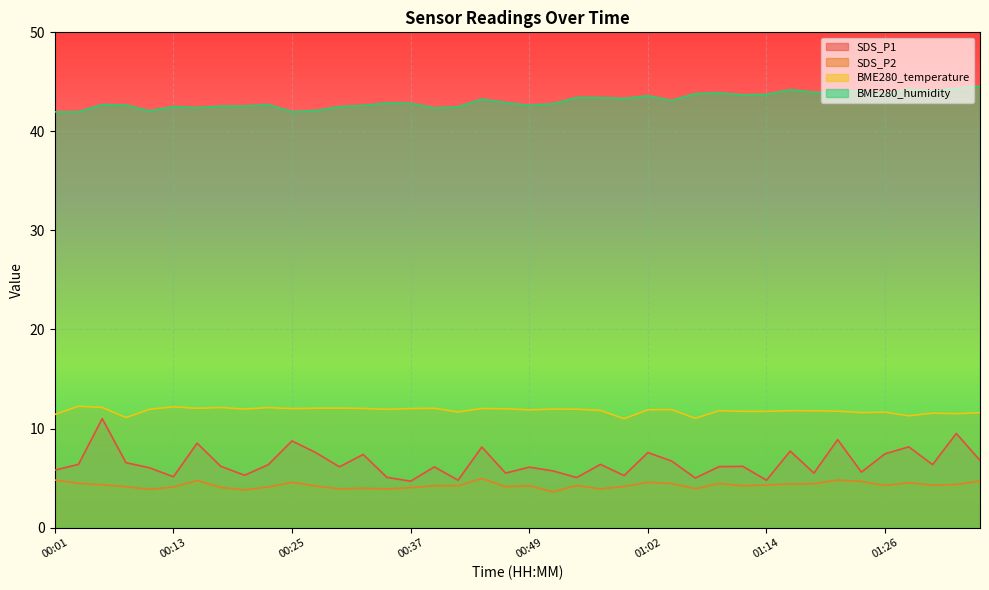

How many values in the SDS_P1 series exceed 6?

26